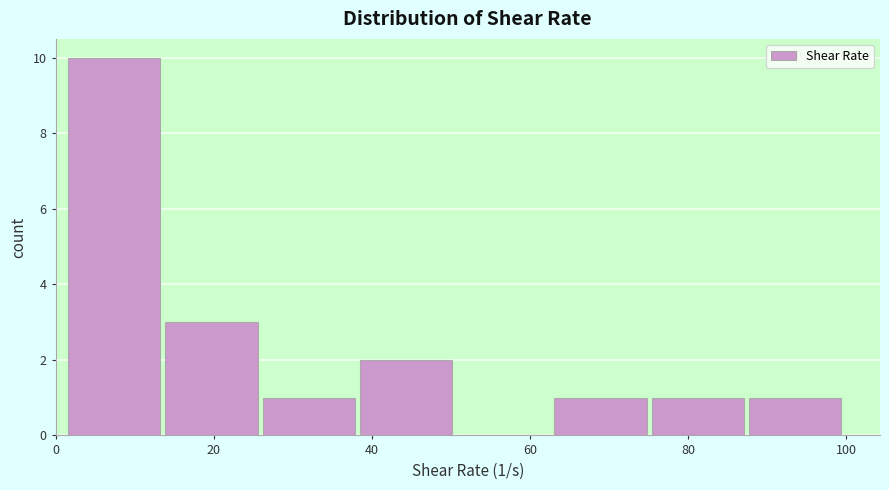

Over which range of the x-axis is the bar tallest?

2 to 14